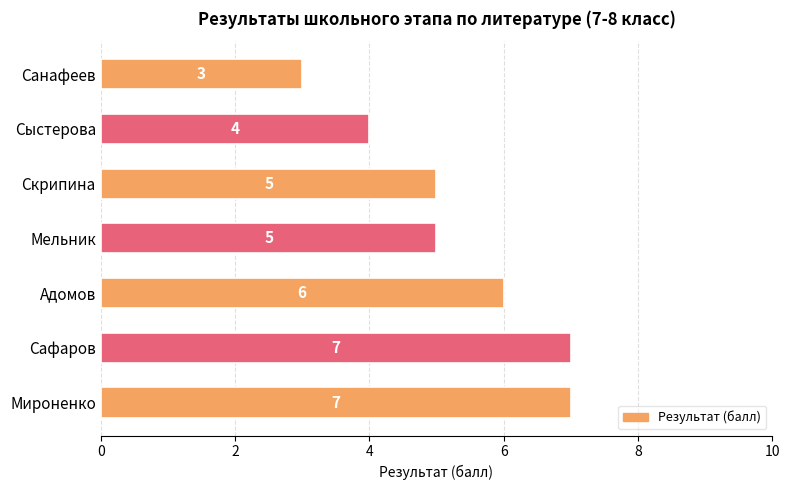

What is the ratio of the value at Санафеев to the value at Сафаров?

0.4